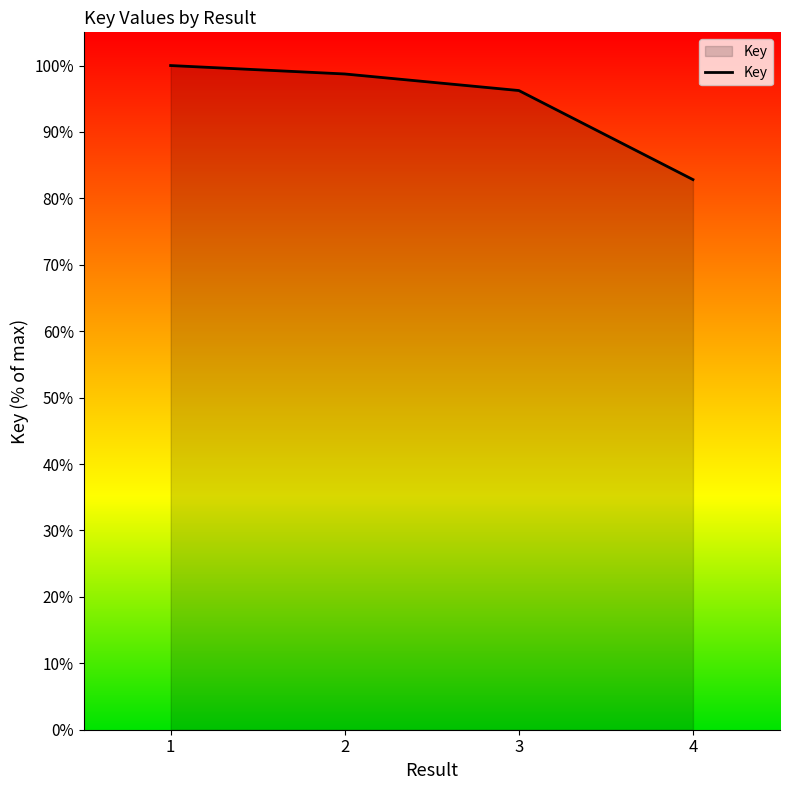

True or false: there are more than 2 points higher than both neighbors.

False